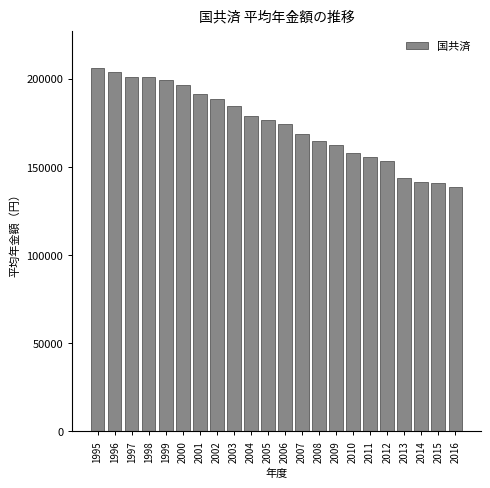

What is the value of the 11th bar from the left?

176827